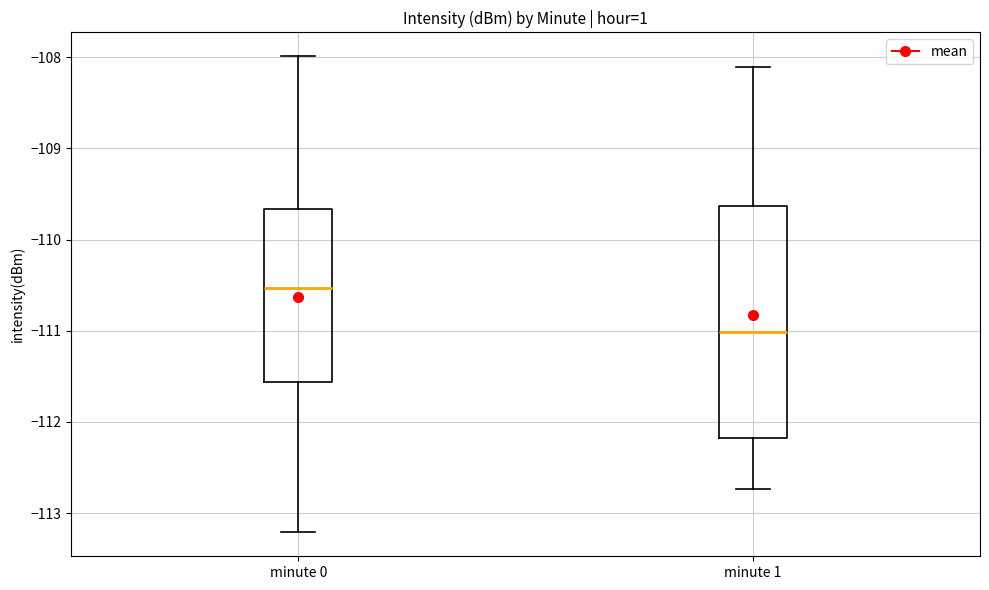

Which box has the highest median line?

minute 0